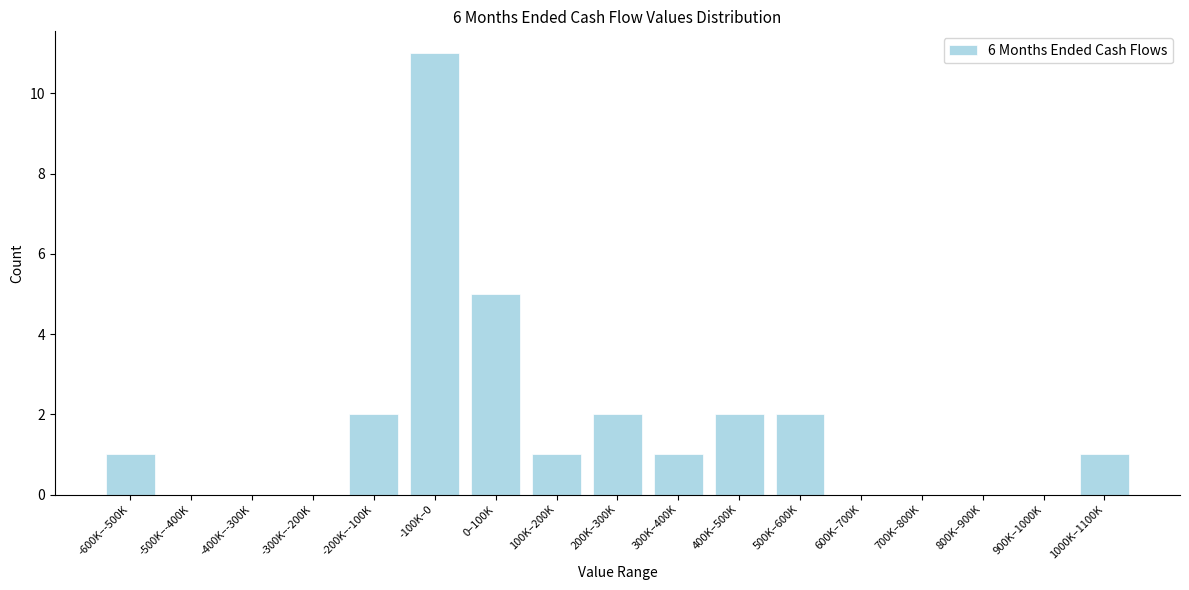

Reading left to right, what are all the values shown in this chart?

-600K–-500K=1	-500K–-400K=0	-400K–-300K=0	-300K–-200K=0	-200K–-100K=2	-100K–0=11	0–100K=5	100K–200K=1	200K–300K=2	300K–400K=1	400K–500K=2	500K–600K=2	600K–700K=0	700K–800K=0	800K–900K=0	900K–1000K=0	1000K–1100K=1